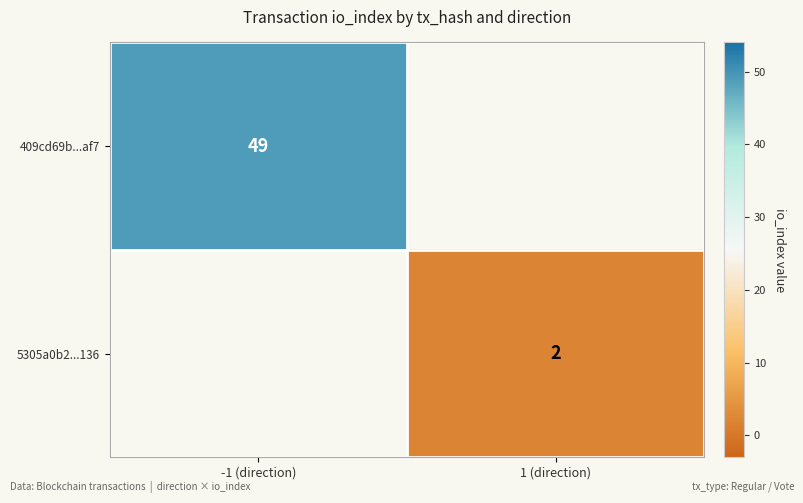

True or false: 409cd69b...af7 has a value of 49 at -1 (direction).

True